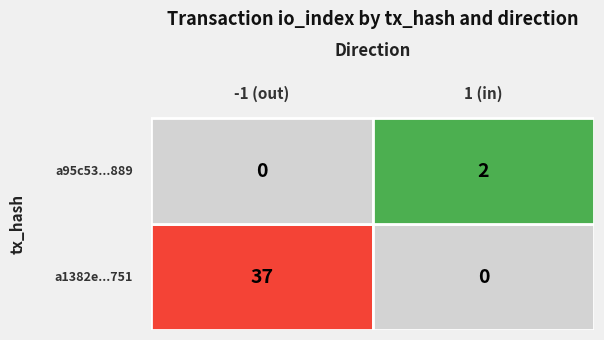

List the series in order of their peak value, highest first.

a1382e2ad42164f1fea4261b9346d54e658a751, a95c53115a271de8524942f725504e6f9f47889